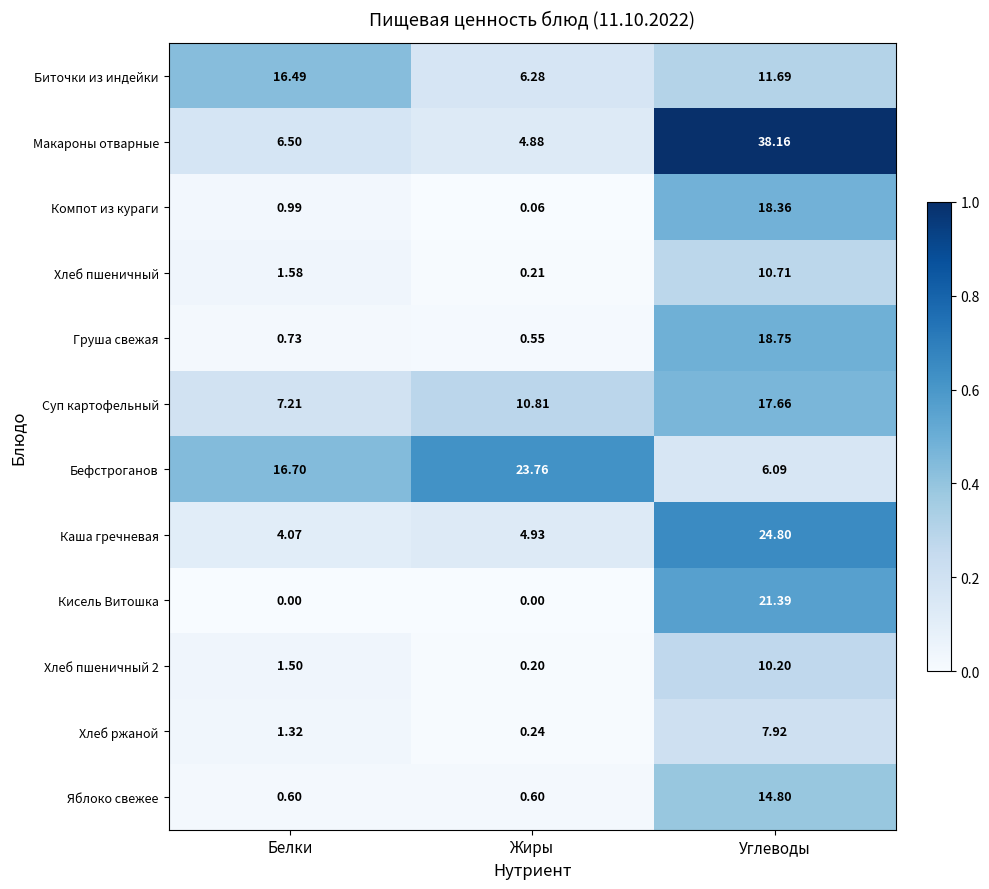

Which label corresponds to the largest value in the chart?

Углеводы